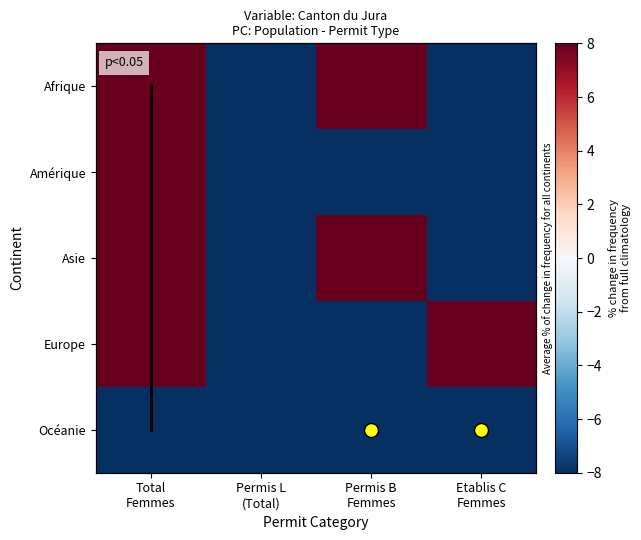

How many values in the Afrique series exceed 15?

2